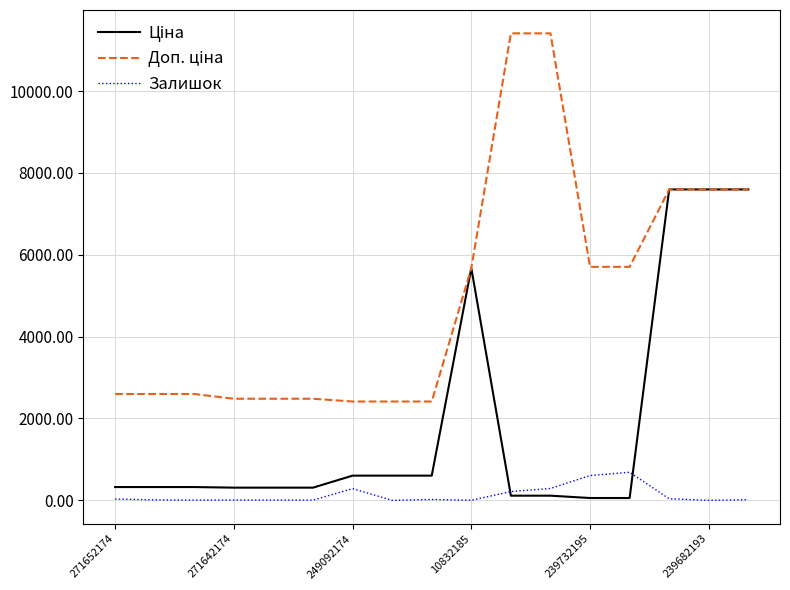

What is the maximum value shown in the chart?

11410.0